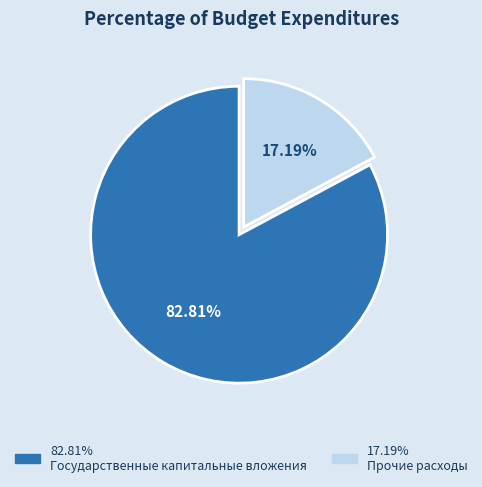

Is there a majority slice in this chart?

Yes